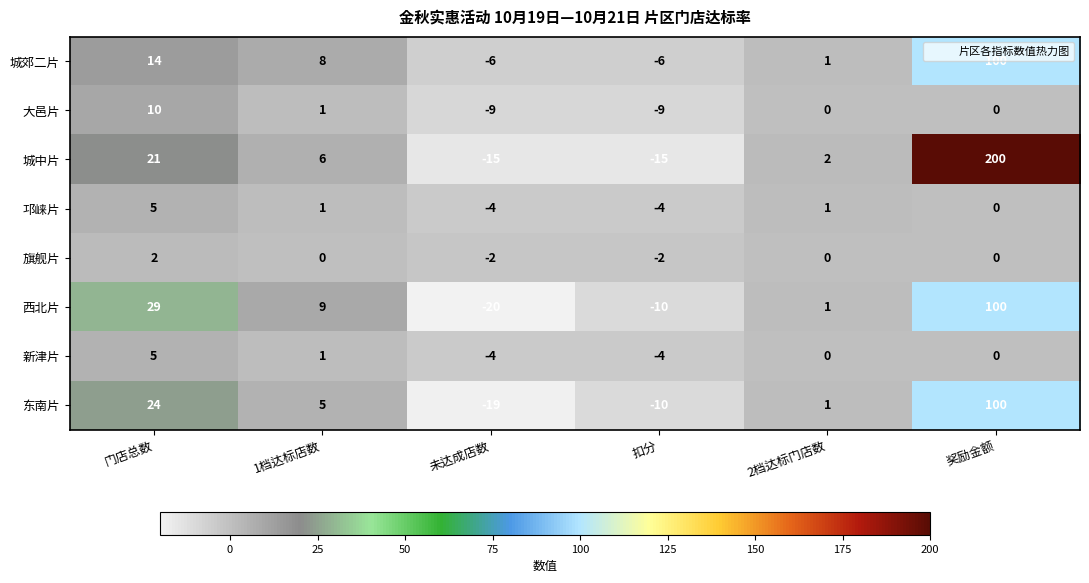

What is the difference between the 大邑片 values at 未达成店数 and 1档达标店数?

10